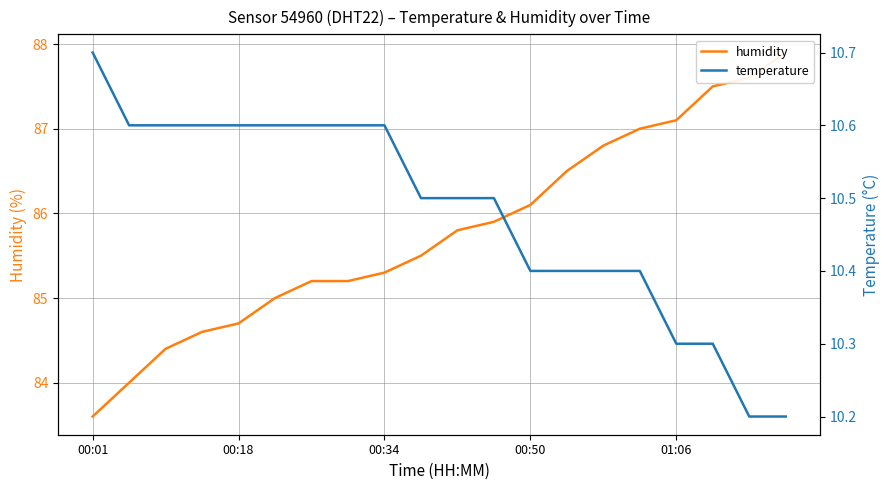

Reading right to left, extract all data points from this chart.

humidity: 87.9	87.6	87.5	87.1	87.0	86.8	86.5	86.1	85.9	85.8	85.5	85.3	85.2	85.2	85.0	84.7	84.6	84.4	84.0	83.6
temperature: 10.2	10.2	10.3	10.3	10.4	10.4	10.4	10.4	10.5	10.5	10.5	10.6	10.6	10.6	10.6	10.6	10.6	10.6	10.6	10.7